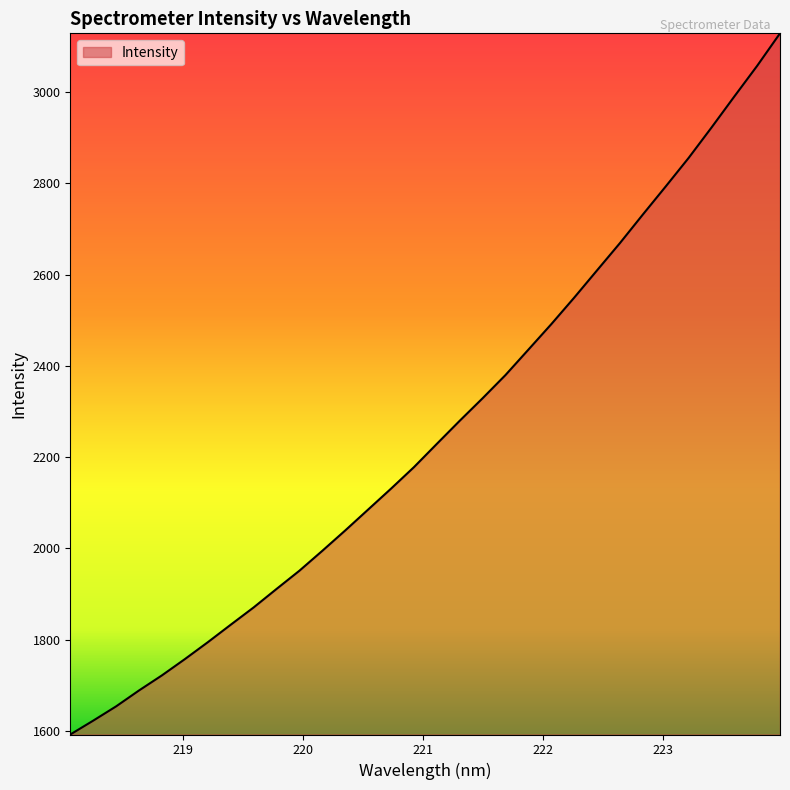

What is the difference between the maximum and minimum values?

1537.0